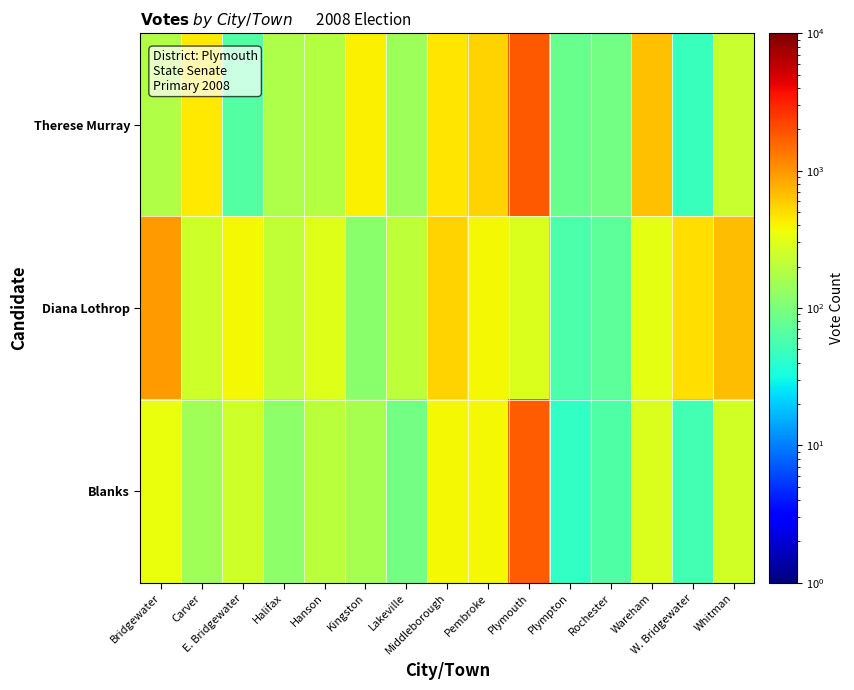

What is the maximum value shown in the chart?

1813